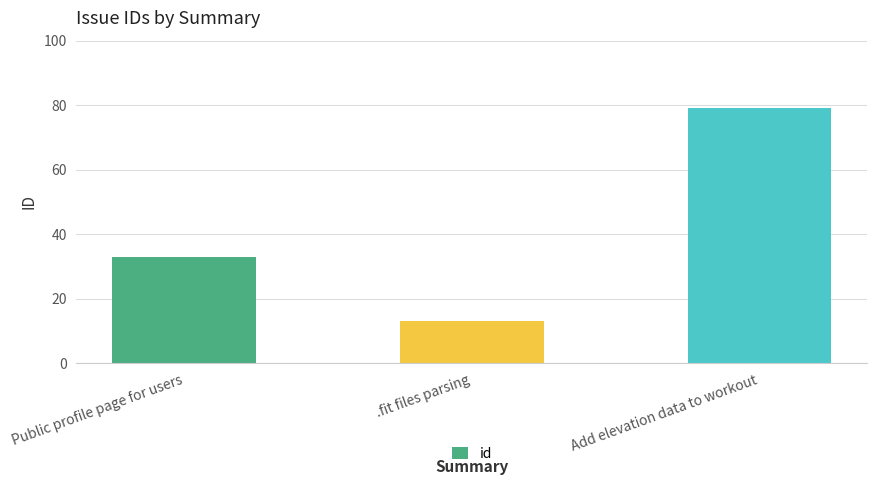

Which label corresponds to the smallest value in the chart?

.fit files parsing